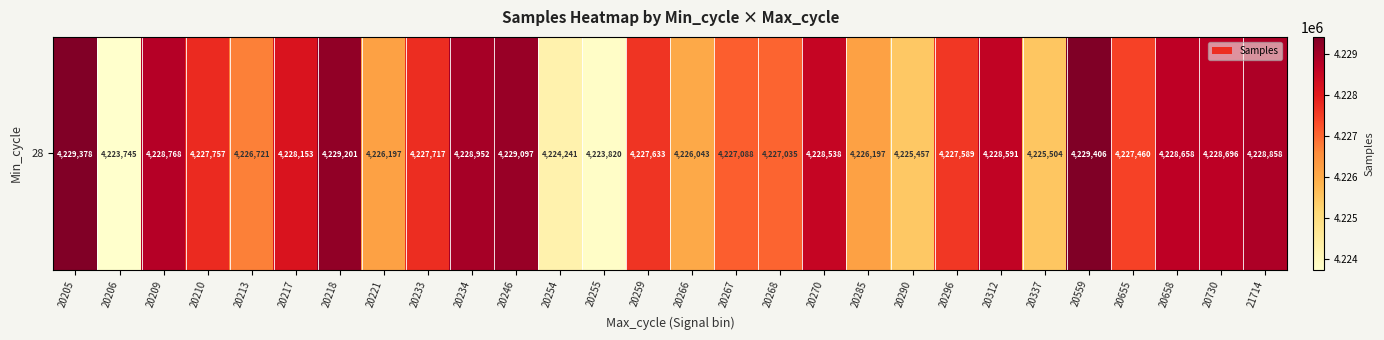

Reading left to right, list all the values displayed in this chart.

20205=4229378.0	20206=4223745.0	20209=4228768.0	20210=4227757.0	20213=4226721.5	20217=4228153.0	20218=4229201.0	20221=4226197.0	20233=4227717.5	20234=4228952.0	20246=4229097.0	20254=4224241.0	20255=4223820.0	20259=4227633.0	20266=4226043.0	20267=4227088.0	20268=4227035.0	20270=4228538.0	20285=4226197.0	20290=4225457.0	20296=4227589.0	20312=4228591.0	20337=4225504.0	20559=4229406.0	20655=4227460.0	20658=4228658.0	20730=4228696.0	21714=4228858.0